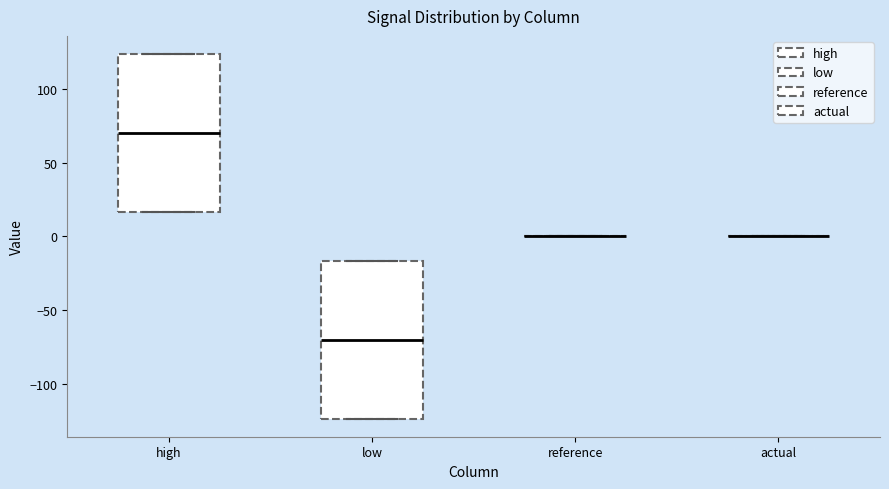

Reading left to right, transcribe this box plot: for each box, give where its median line is, the range the box spans, and where its two whiskers end, as read against the y-axis. The values are not printed on the chart, so give them approximately, as read against the axis.

high: median 70, box 15 to 125, whiskers 15 to 125
low: median -70, box -125 to -15, whiskers -125 to -15
reference: box collapsed to a line at 0, whiskers 0 to 0
actual: box collapsed to a line at 0, whiskers 0 to 0